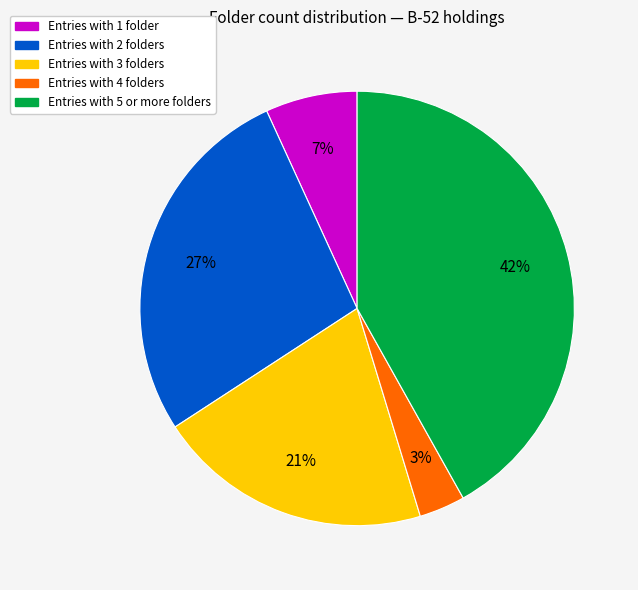

Is there any slice that represents more than half of the pie?

No